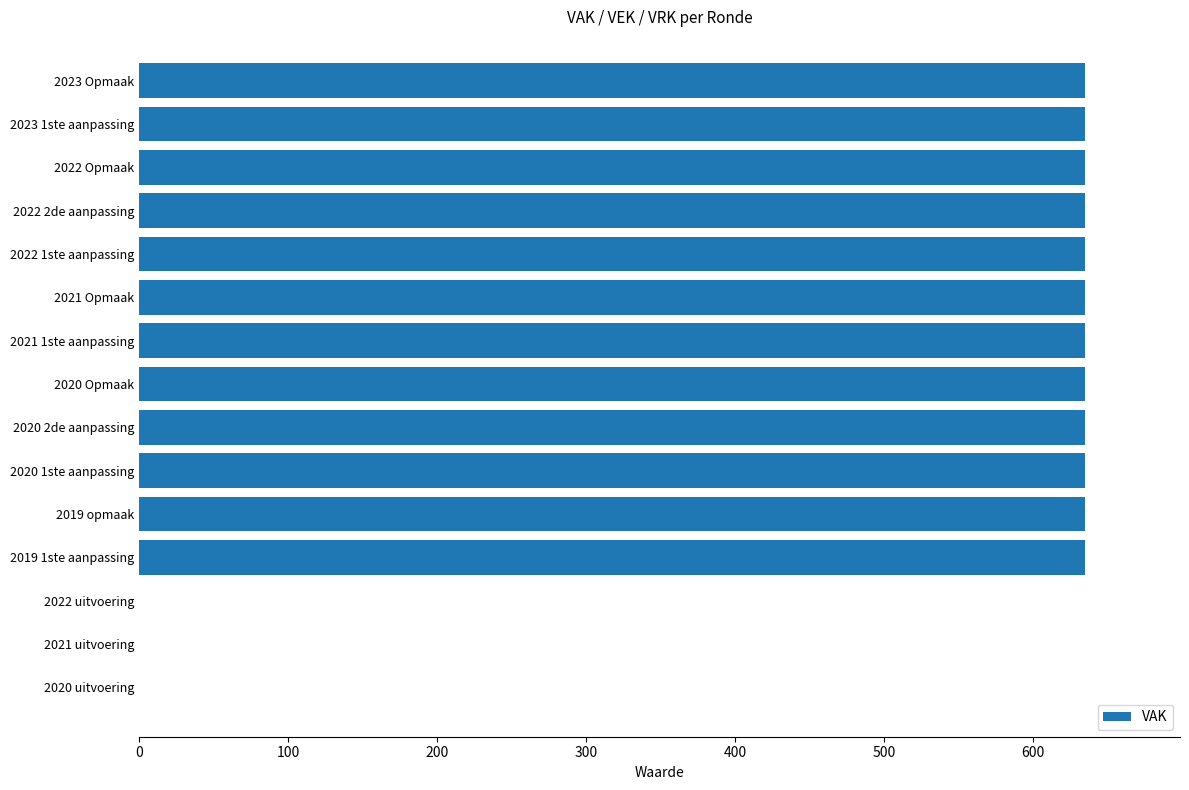

What is the maximum value shown in the chart?

635